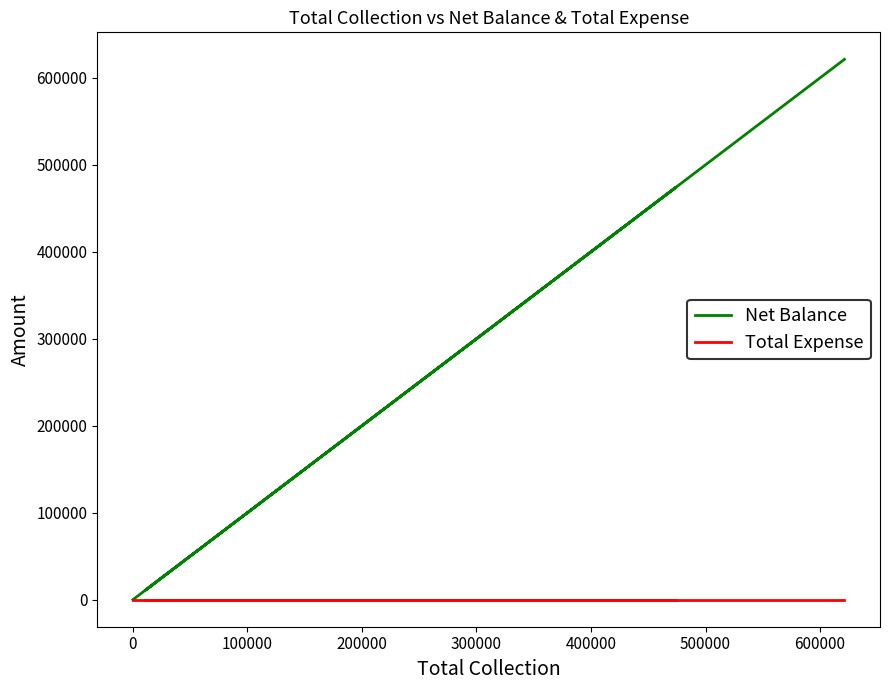

The Net Balance series shows 17094 at 0. True or false?

False